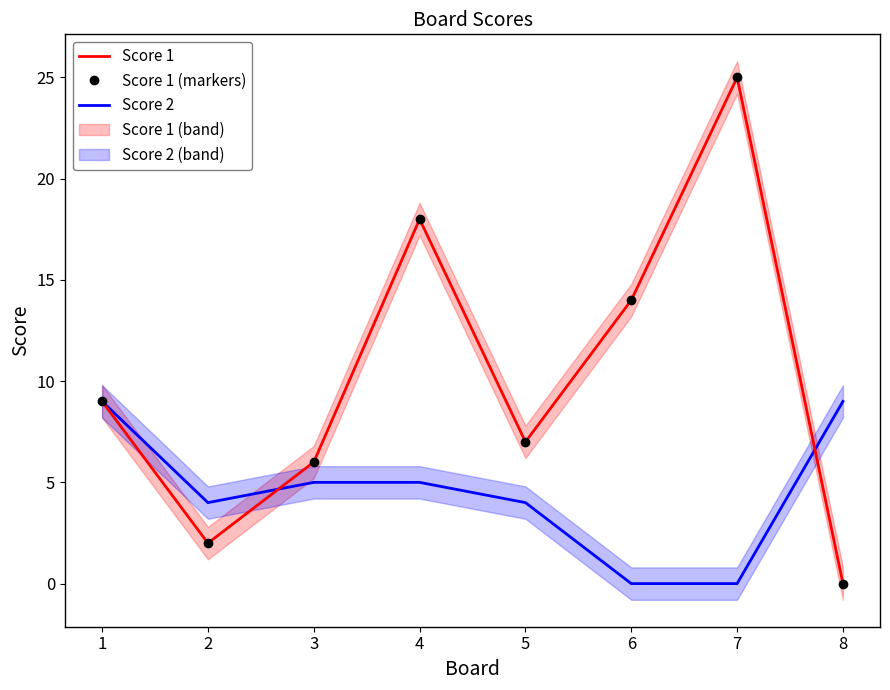

How many times do Score 1 and Score 2 cross each other?

2